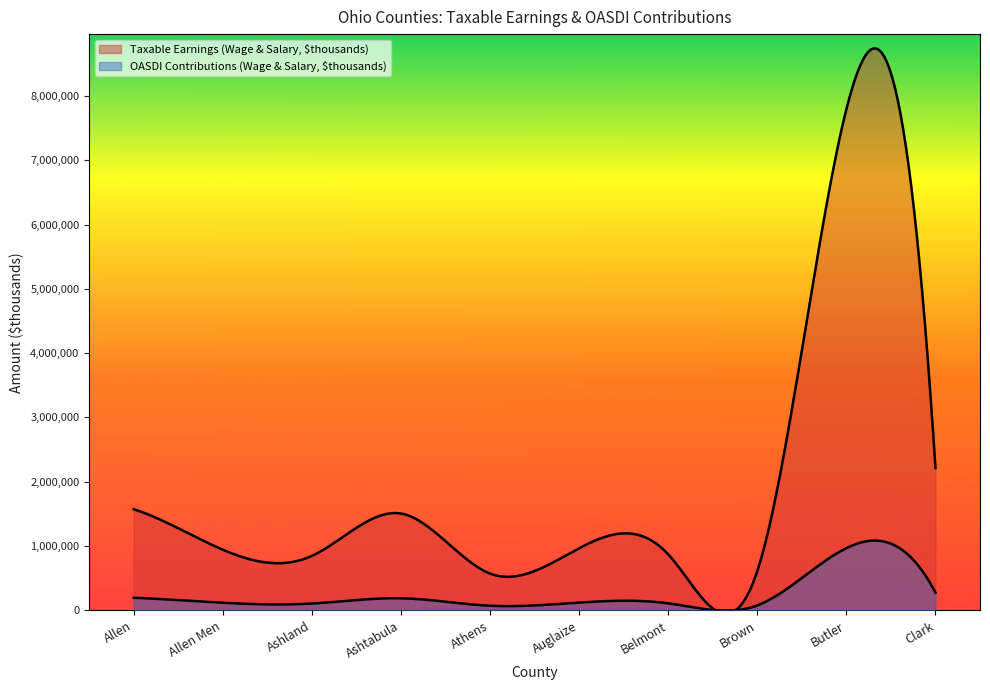

What is the label of the 4th point from the right?

Belmont